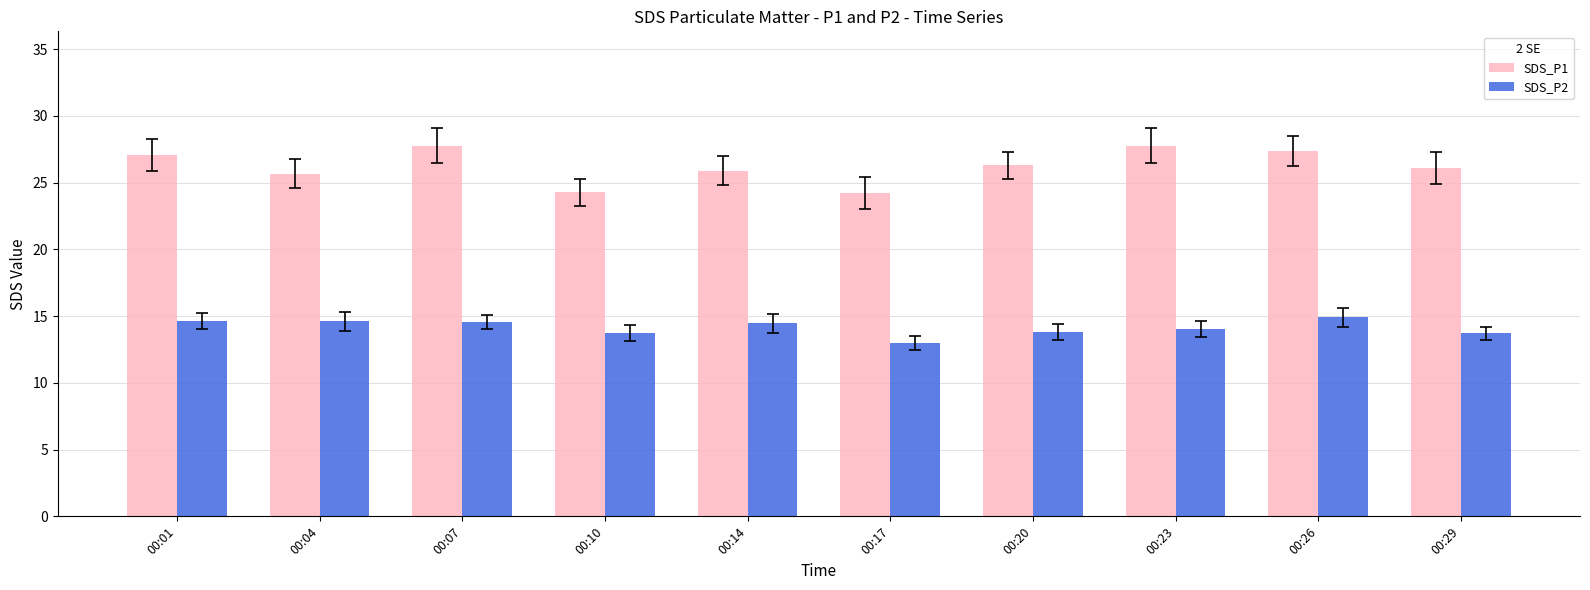

What is the difference between the maximum and minimum values in the SDS_P1 series?

3.6